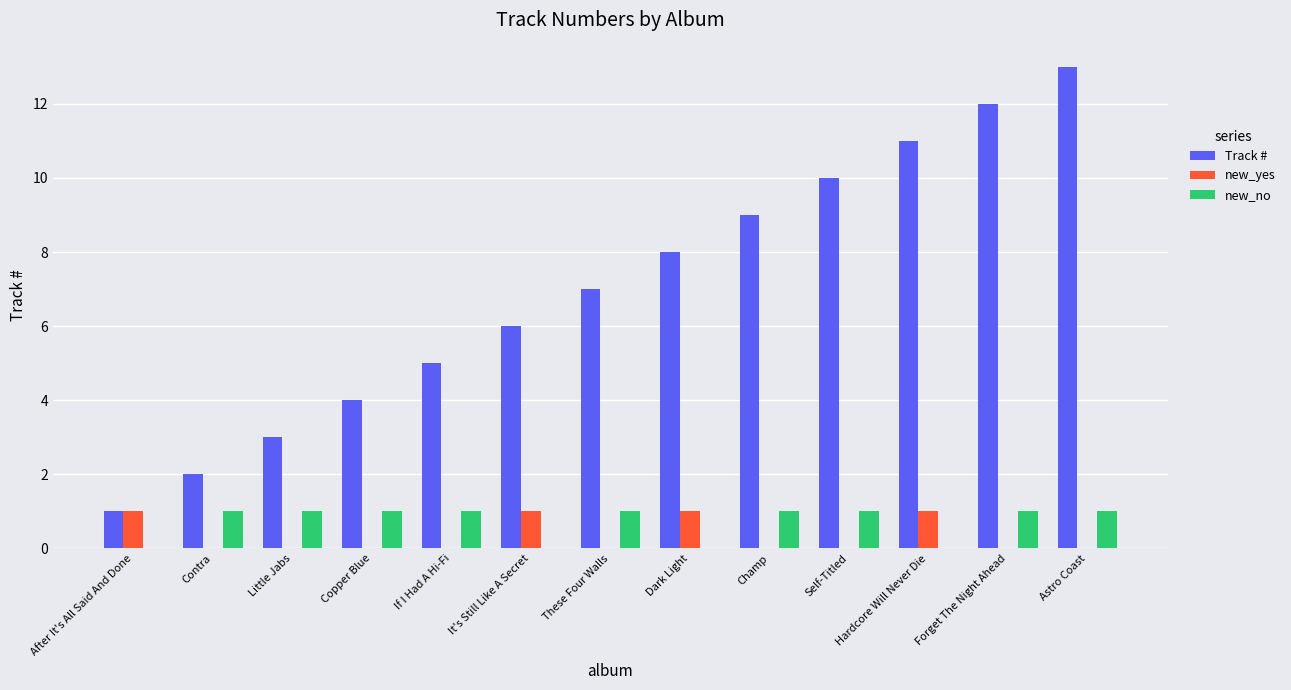

Is the value of new_no at Contra greater than the value of Track # at It's Still Like A Secret?

No